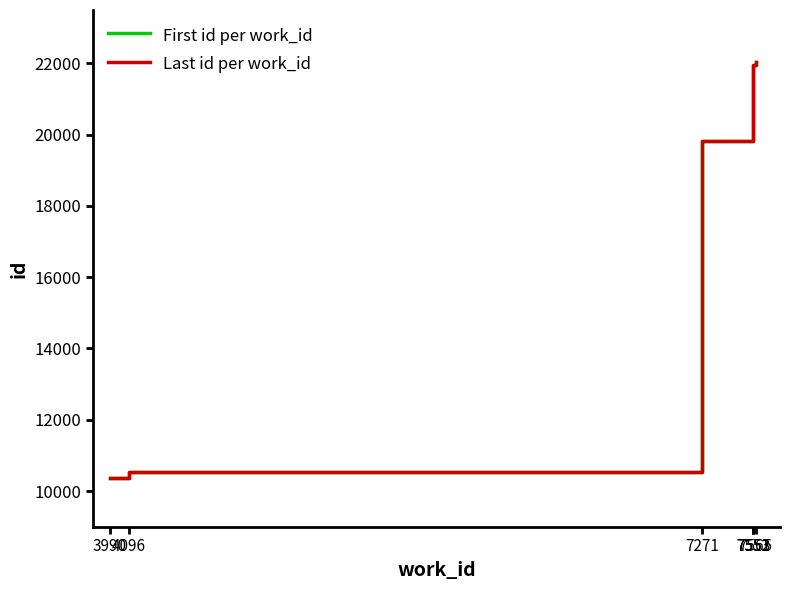

What is the approximate value of Last id per work_id at 7565?

22035